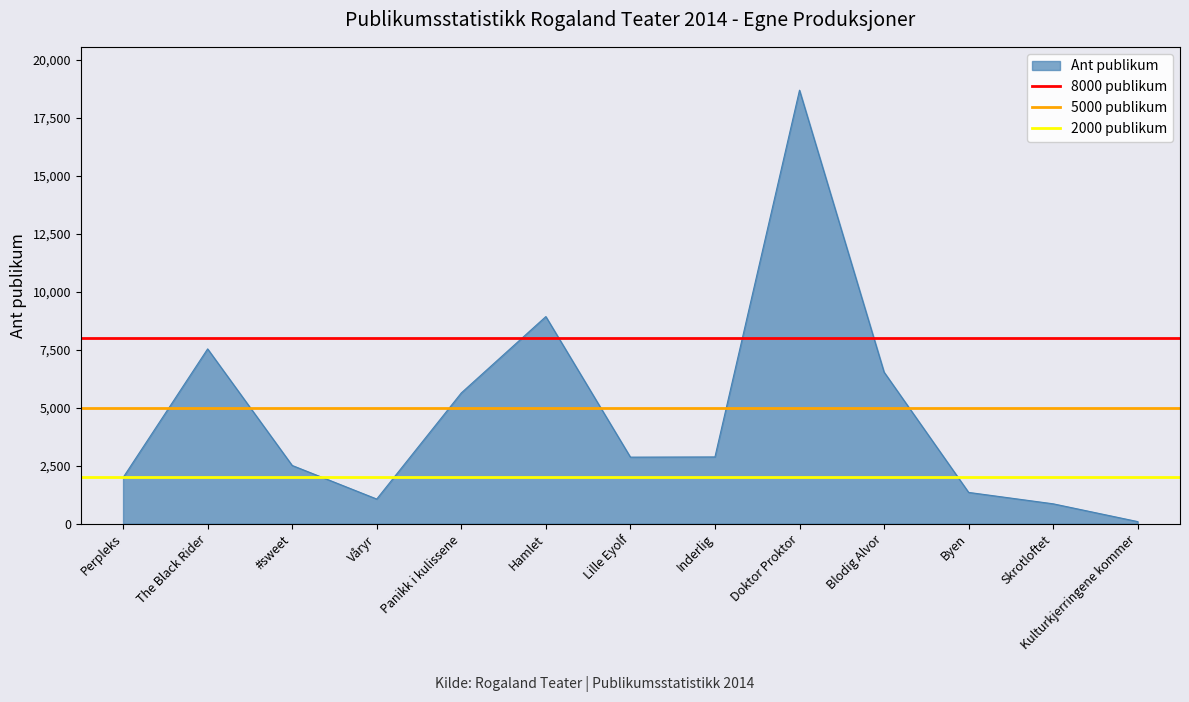

What is the maximum value for 8000 publikum?

8000